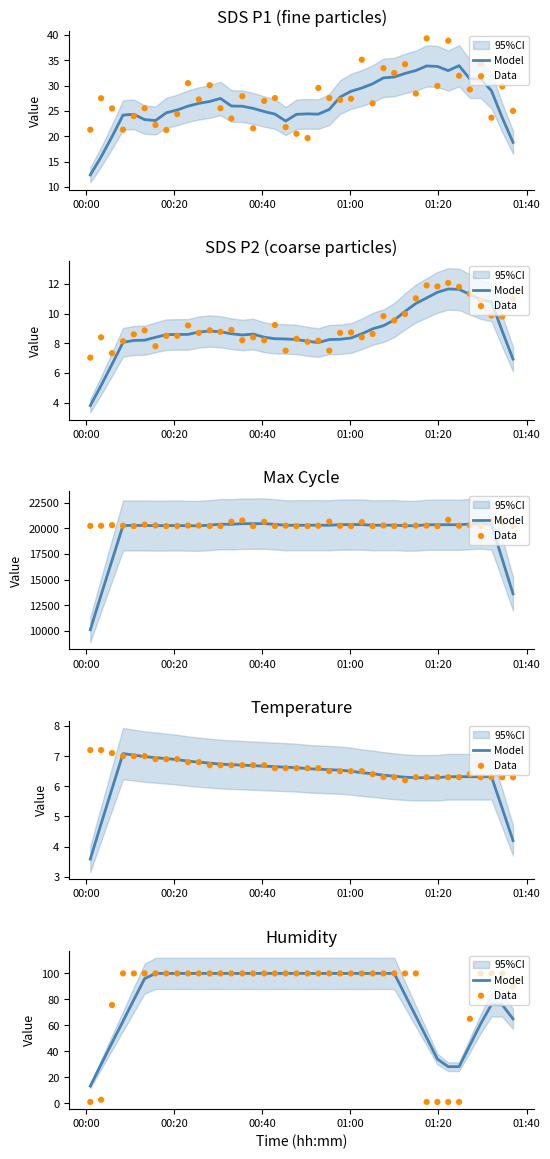

Which series reaches the maximum Y coordinate?

Model